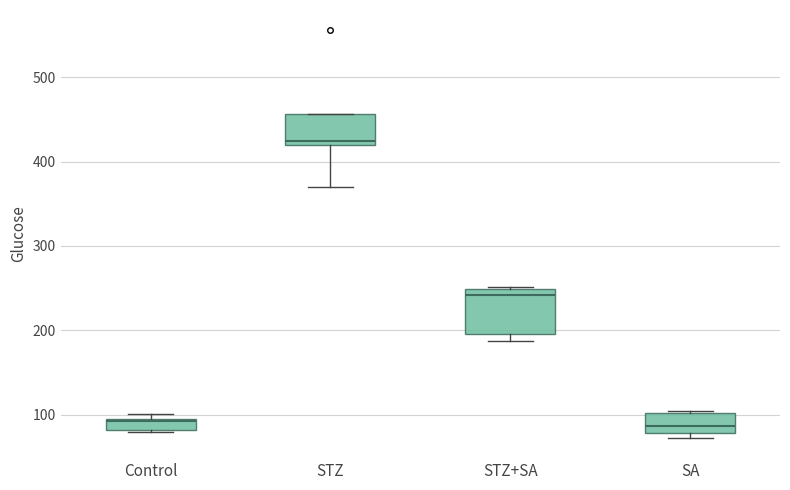

Which box is the tallest, from its lower edge to its upper edge?

STZ+SA